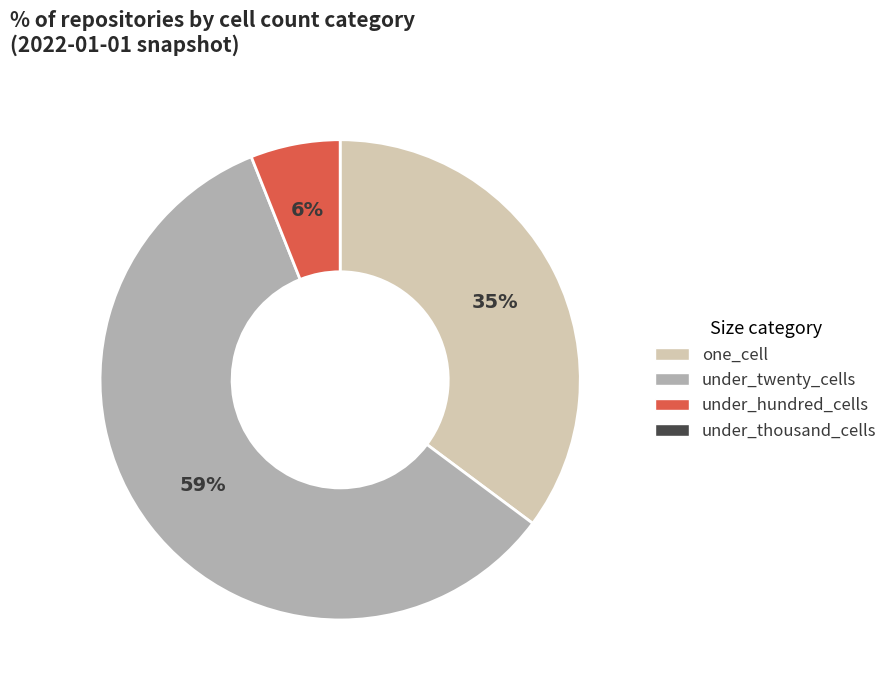

To the nearest percent, what is the difference between the largest and smallest slice percentages?

53%